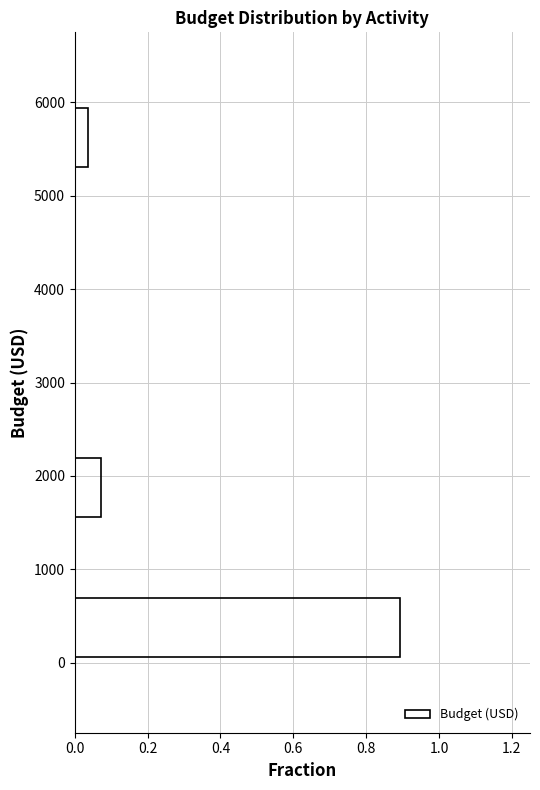

Over which range of the y-axis is the bar longest?

0 to 750